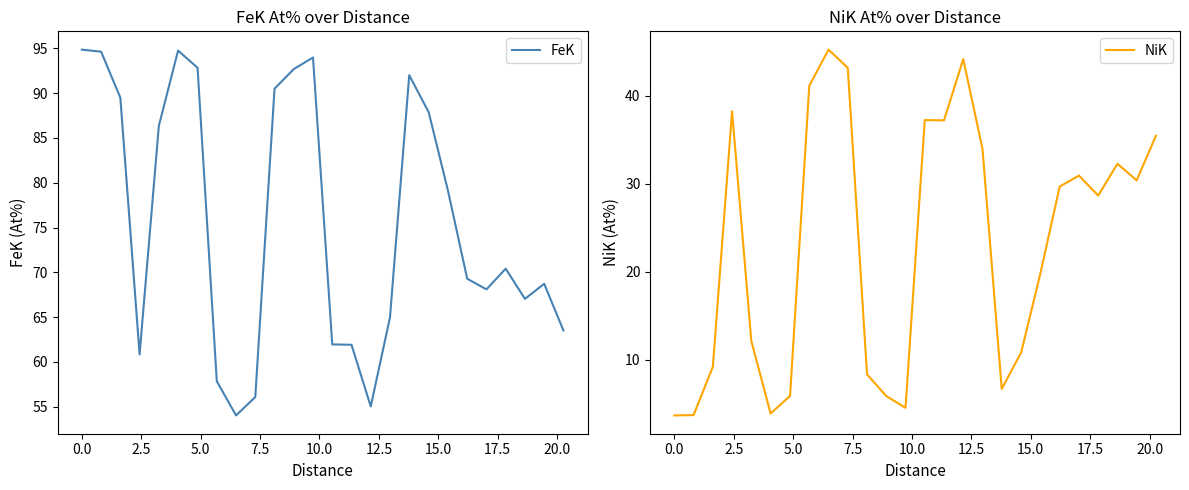

The value of NiK at 11 is 10.1. True or false?

False